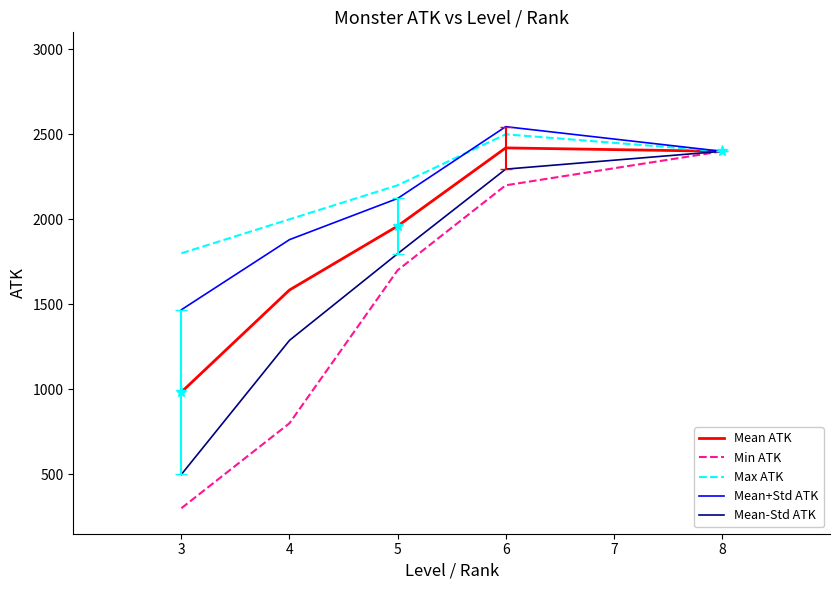

How many interior local peaks does the Max ATK series have?

1